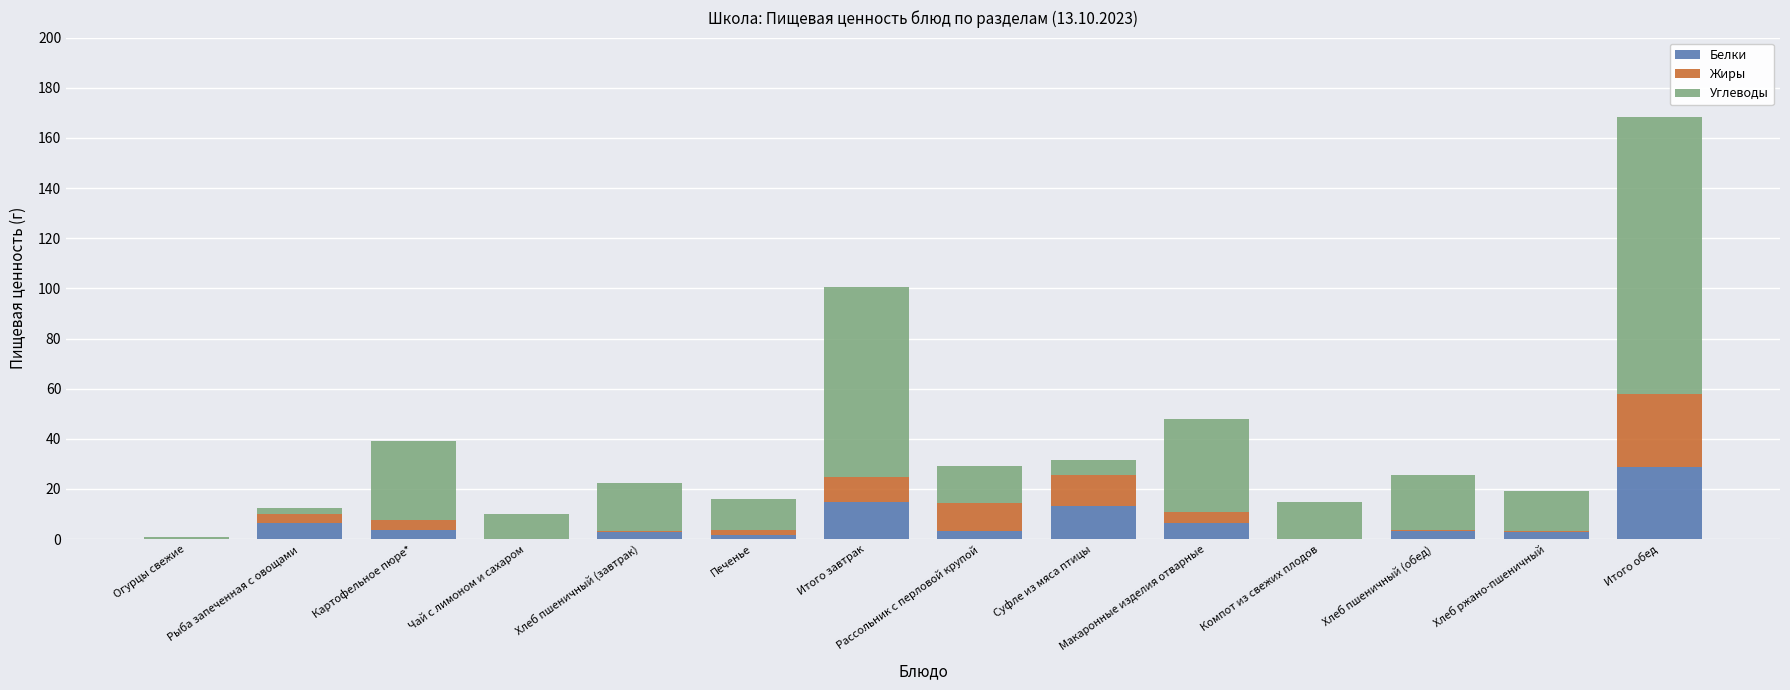

What is the maximum value for Белки?

28.6